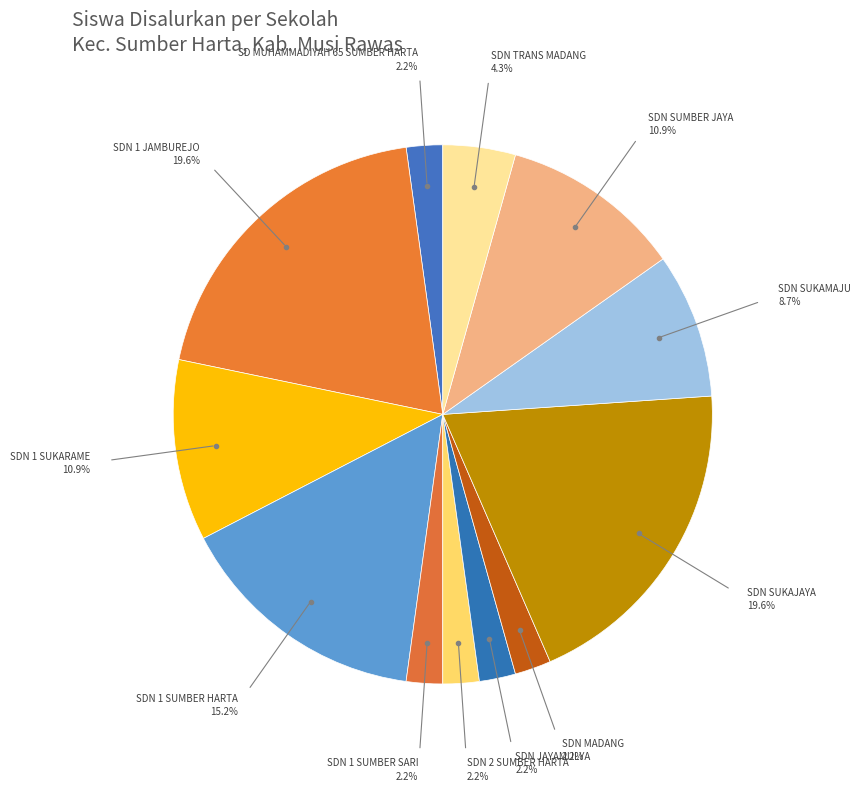

How many slices are in this pie chart?

12